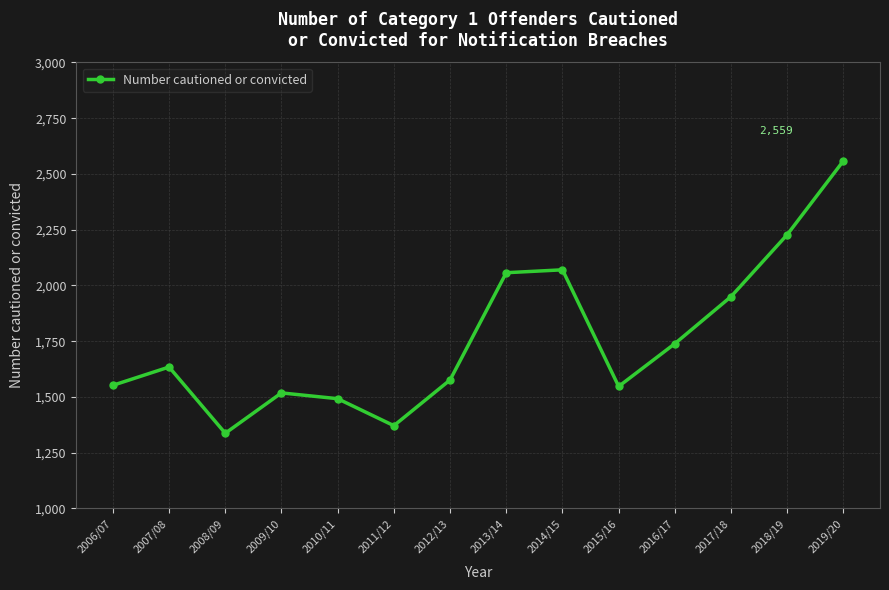

What is the sum of all values?

24630